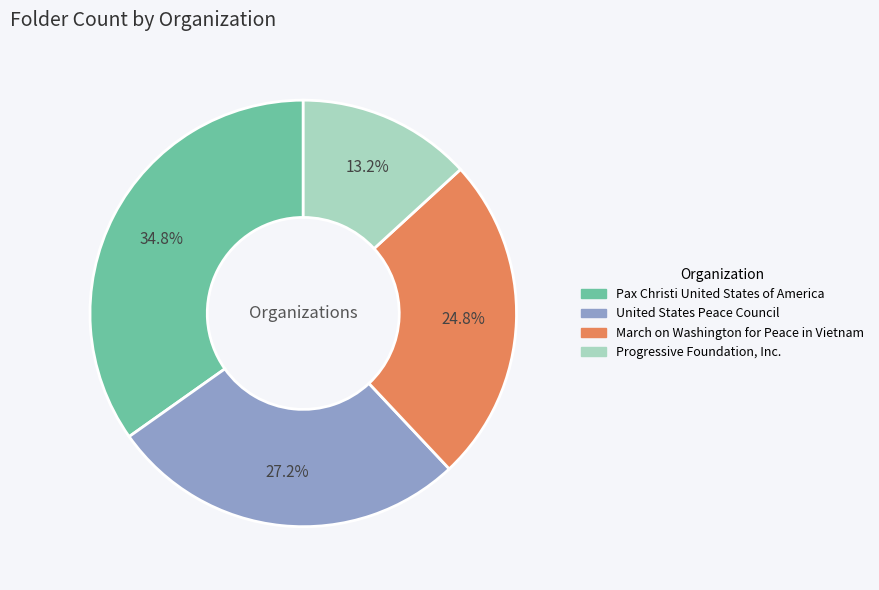

To the nearest percent, what is the difference between the largest and smallest slice percentages?

22%